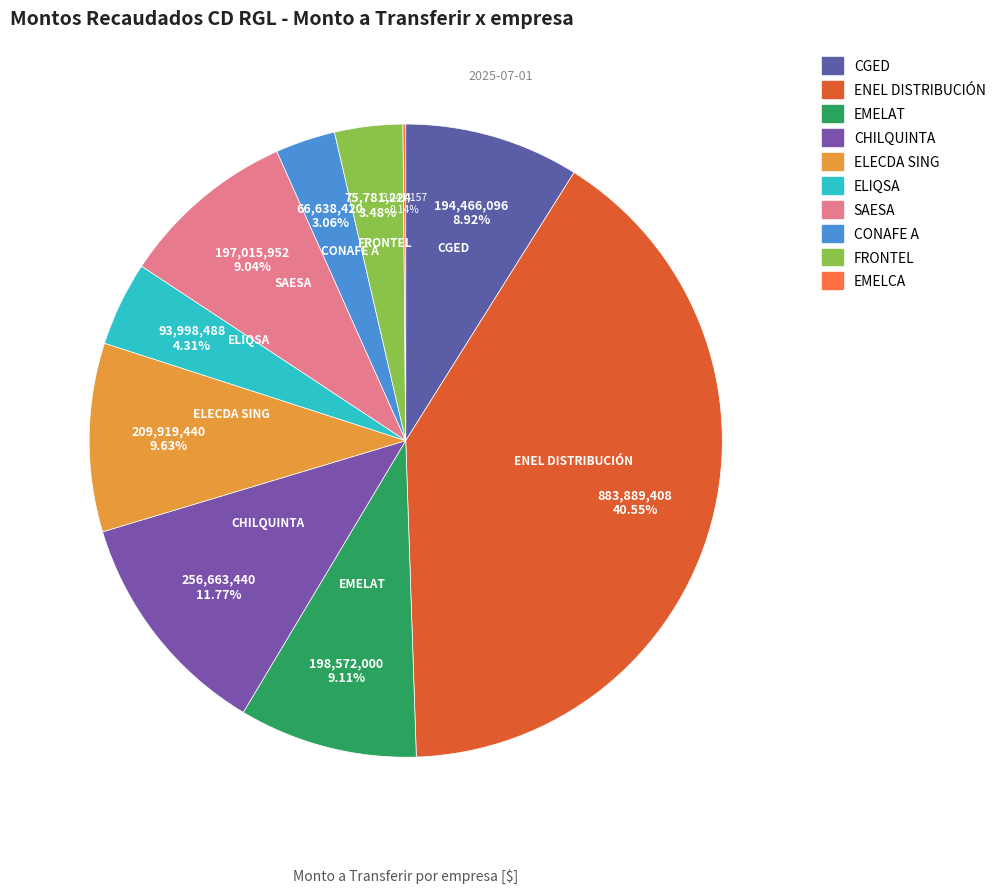

Which has a higher value, ENEL DISTRIBUCIÓN or CHILQUINTA?

ENEL DISTRIBUCIÓN